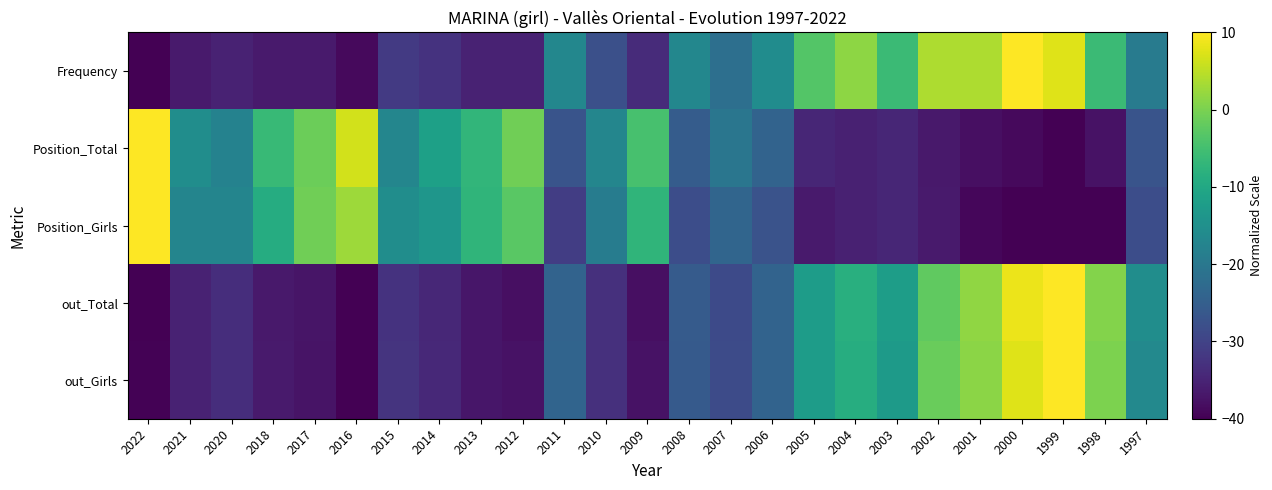

Which label corresponds to the largest value in the chart?

2000